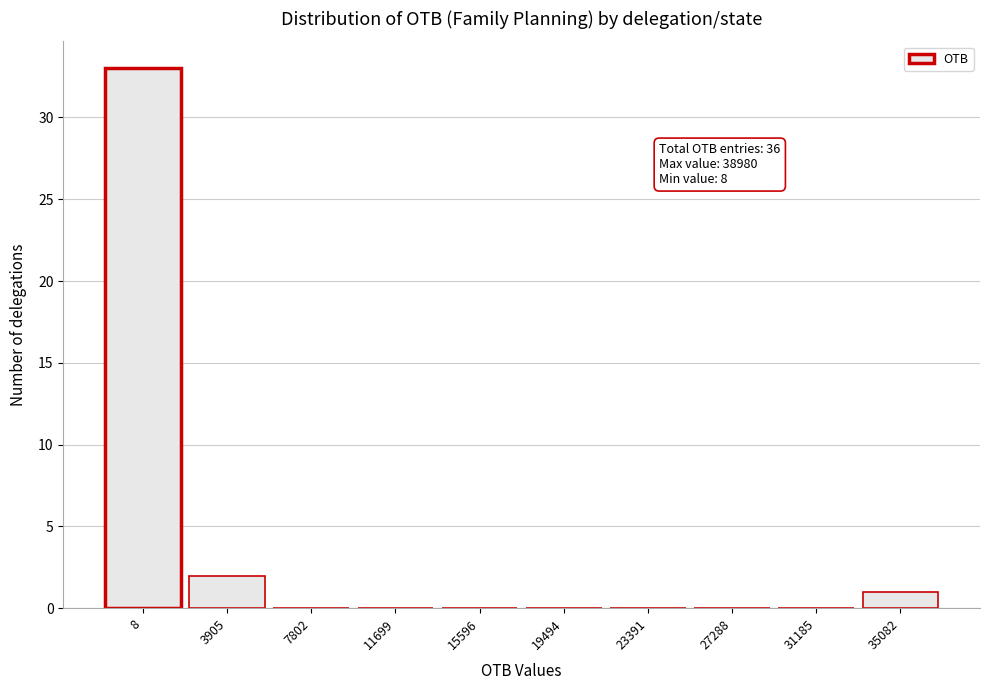

Reading right to left, what are all the values shown in this chart?

35082=1	31185=0	27288=0	23391=0	19494=0	15596=0	11699=0	7802=0	3905=2	8=33